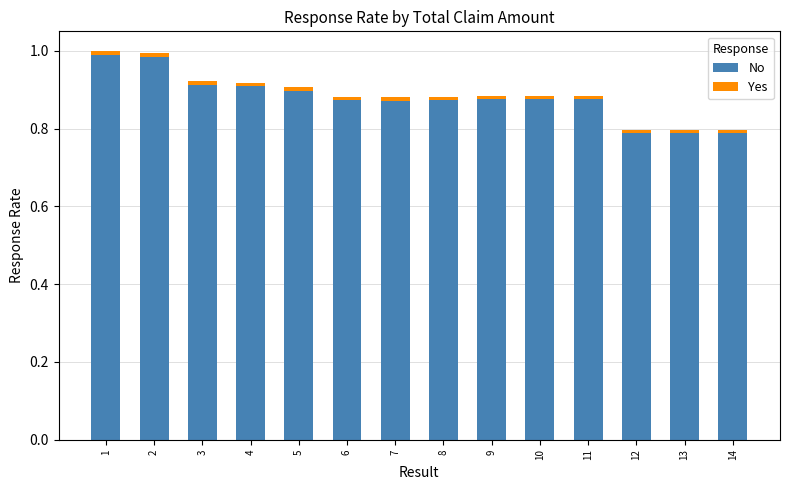

The No series shows 1.2 at 9. True or false?

False